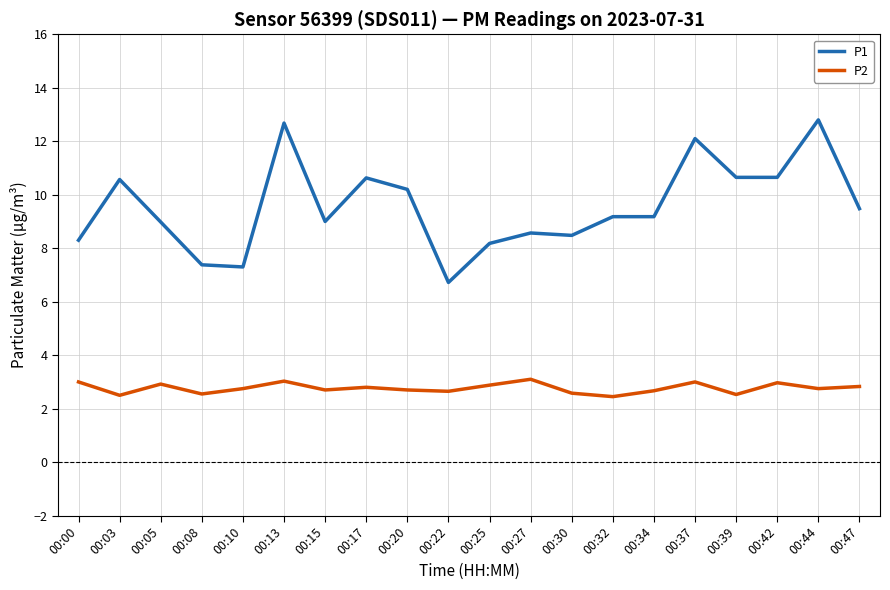

True or false: P1 and P2 intersect in this chart.

False